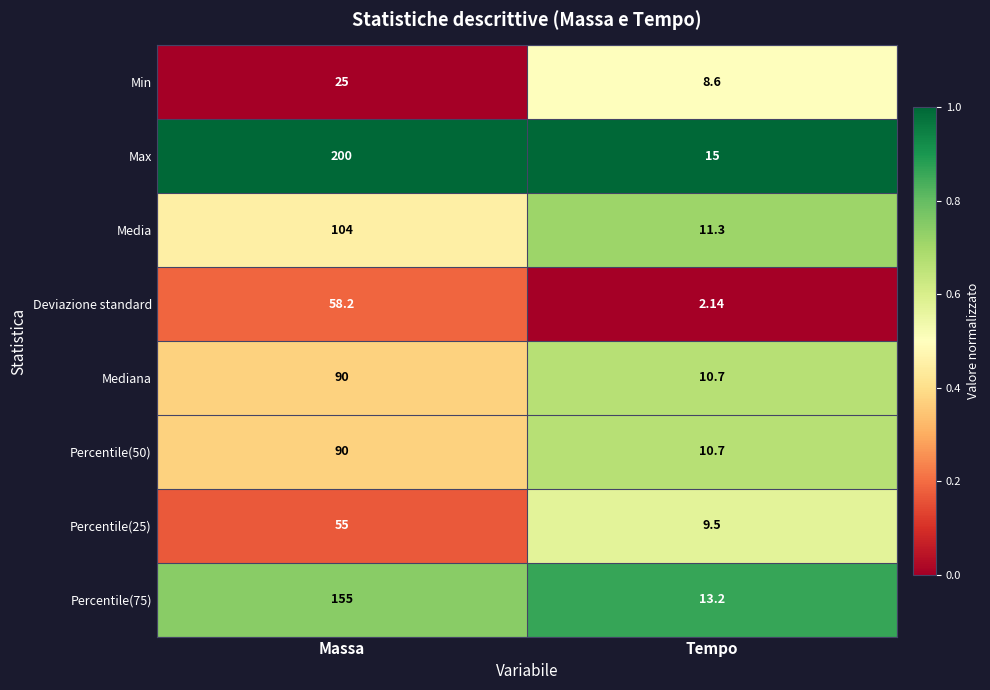

Which category has the lowest value in the Min series?

Tempo